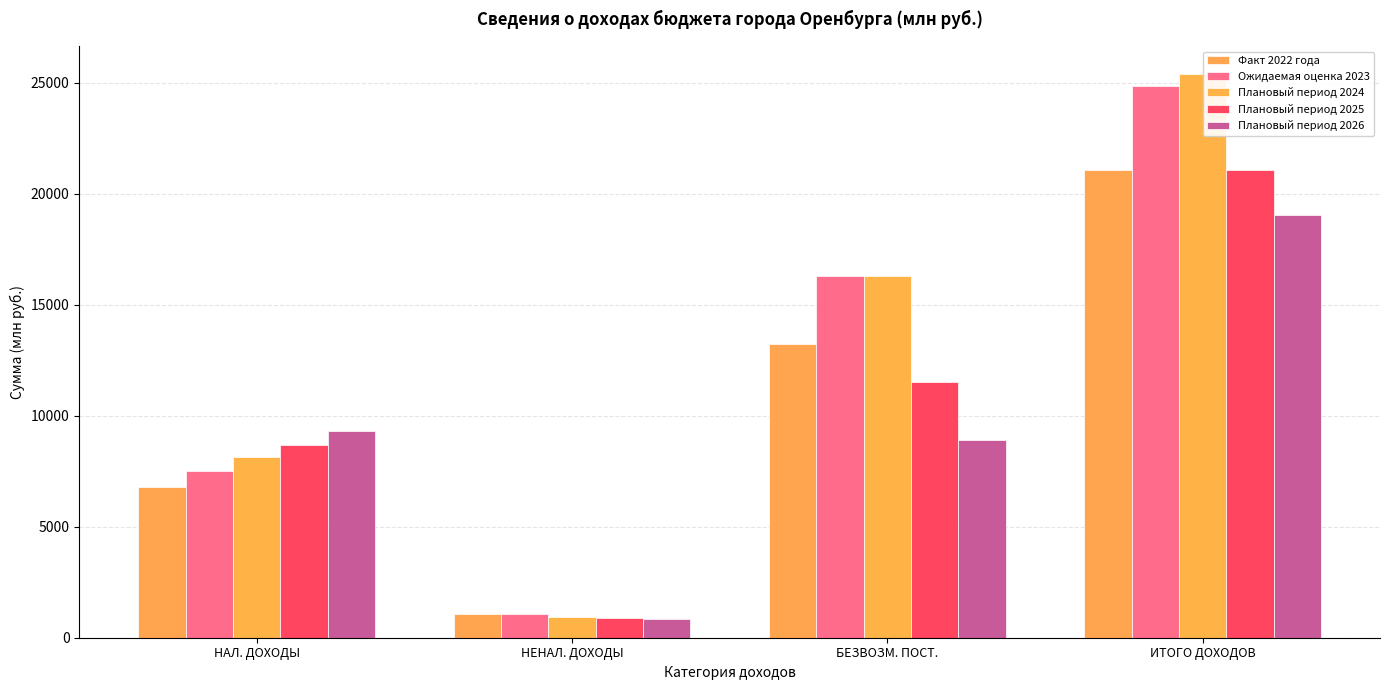

What is the lowest value of the Плановый период 2025 series?

869.5